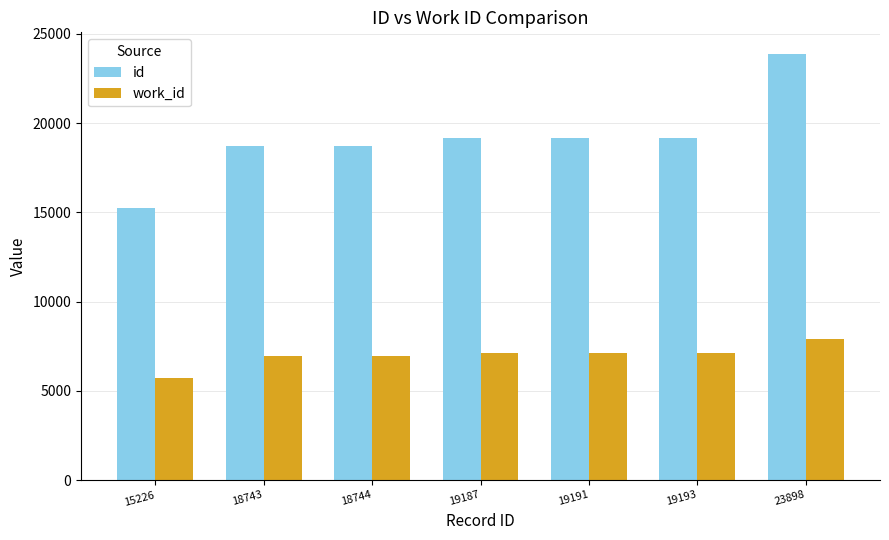

What are all the series names shown in the legend?

id, work_id